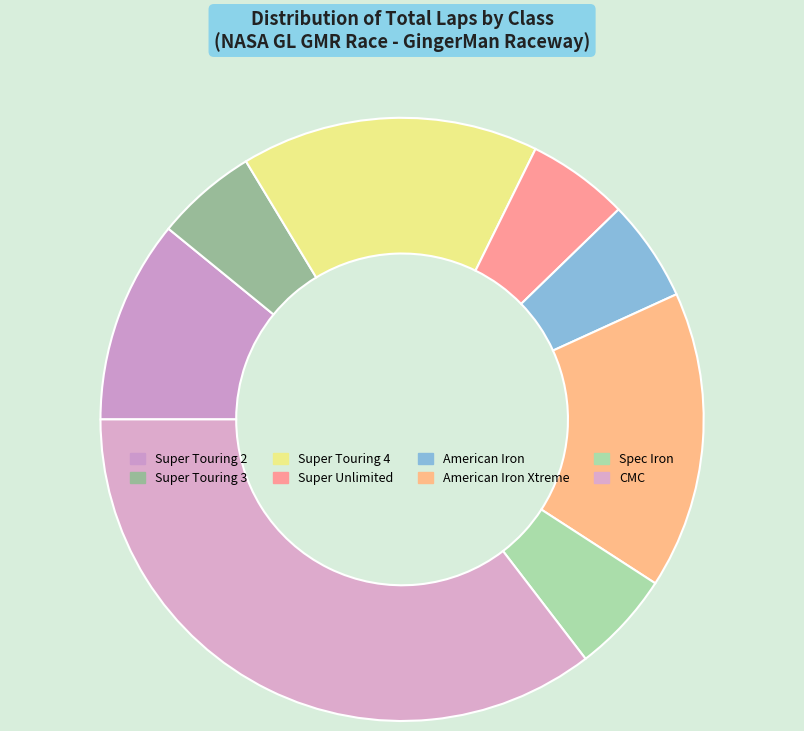

Count the number of slices in the pie.

8